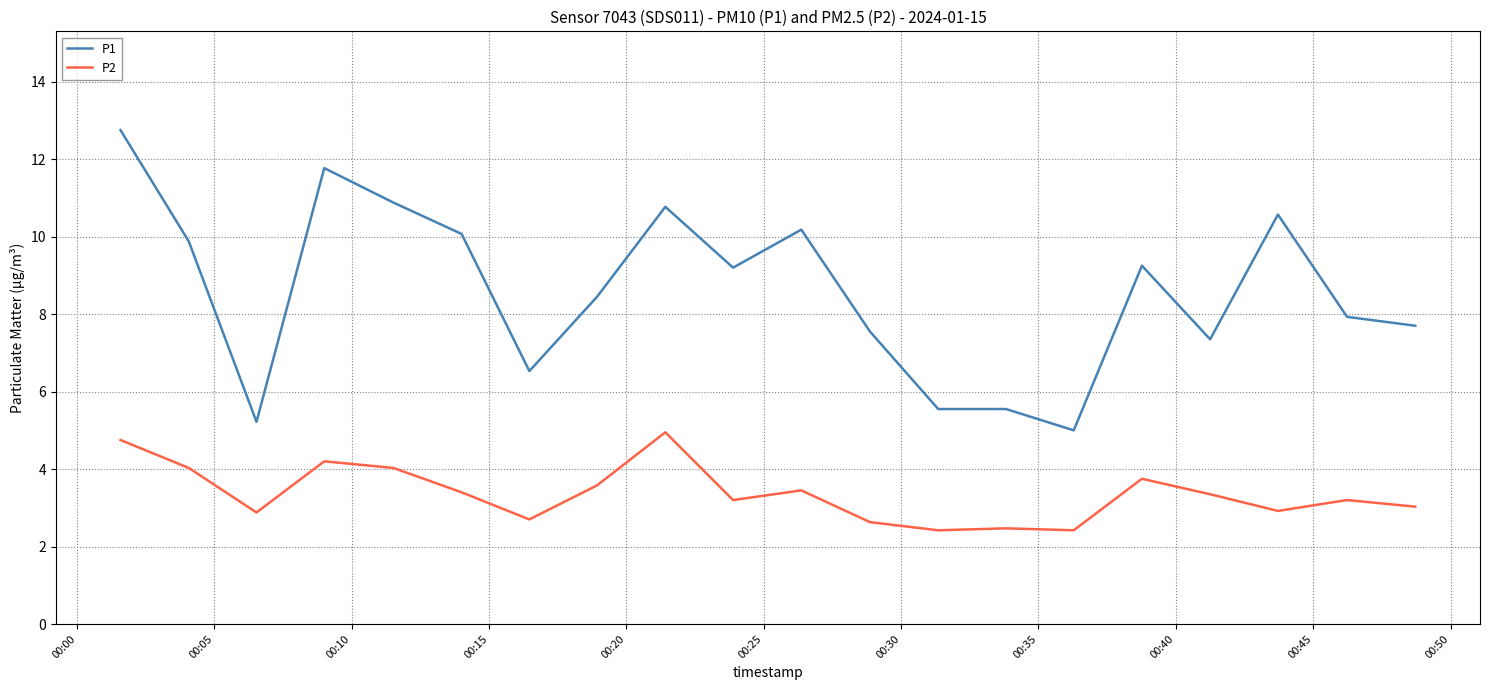

Which series has the largest range (max minus min)?

P1